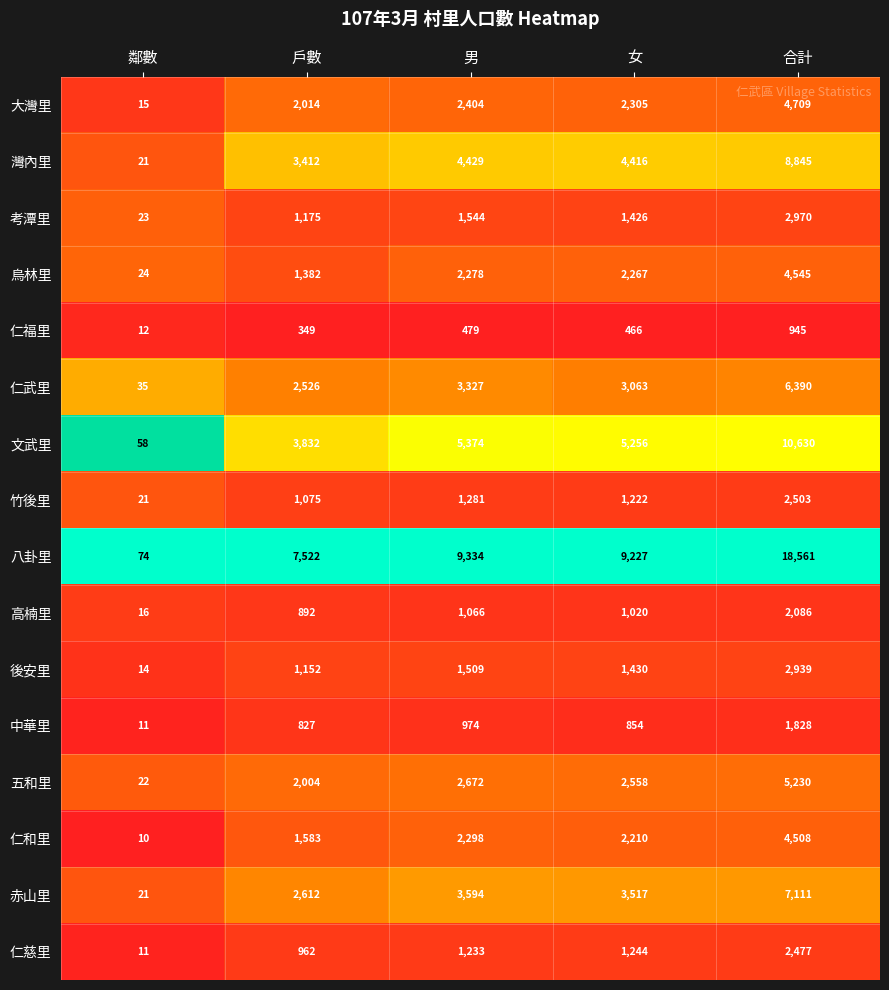

The value of 烏林里 at 男 is 3148. True or false?

False